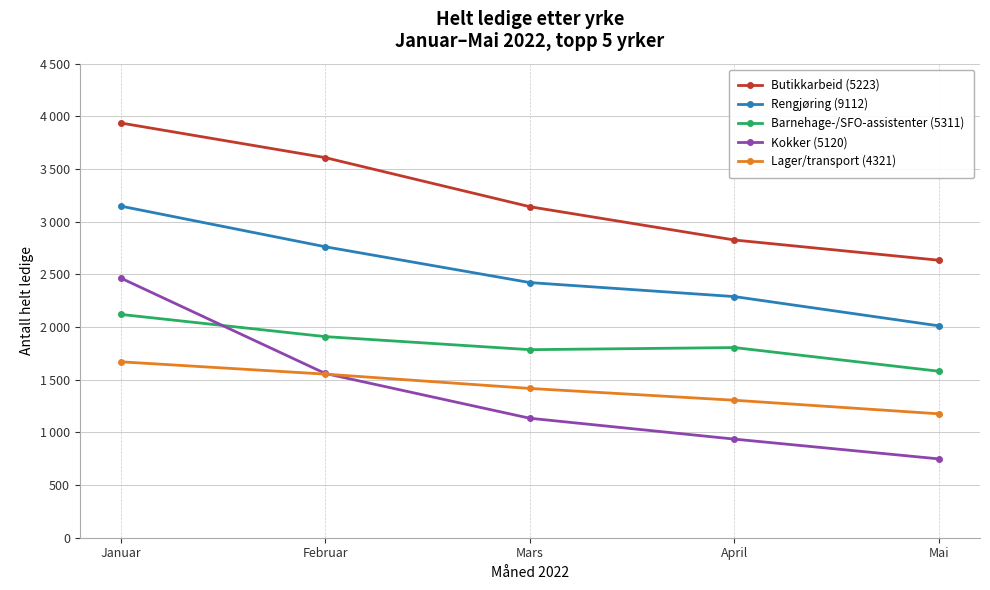

Is this an area chart (filled region under the line)?

No